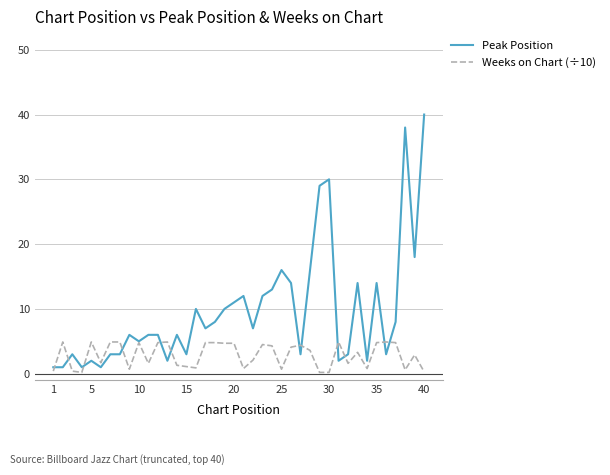

What is the maximum value for Peak Position?

40.0